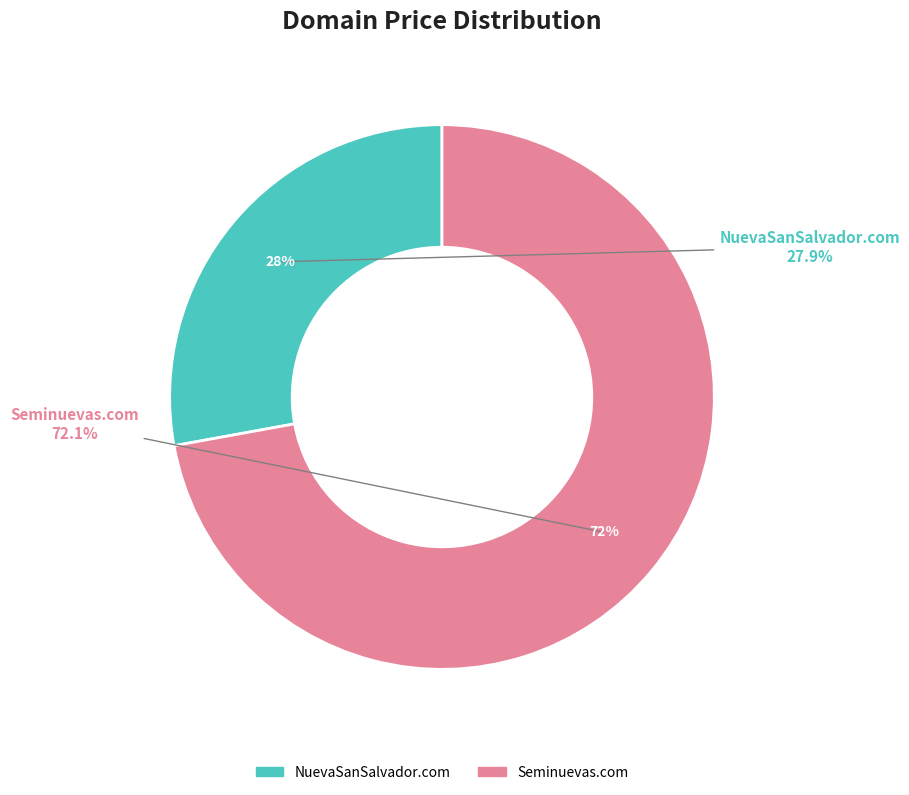

Rank the categories by value from lowest to highest.

NuevaSanSalvador.com, Seminuevas.com